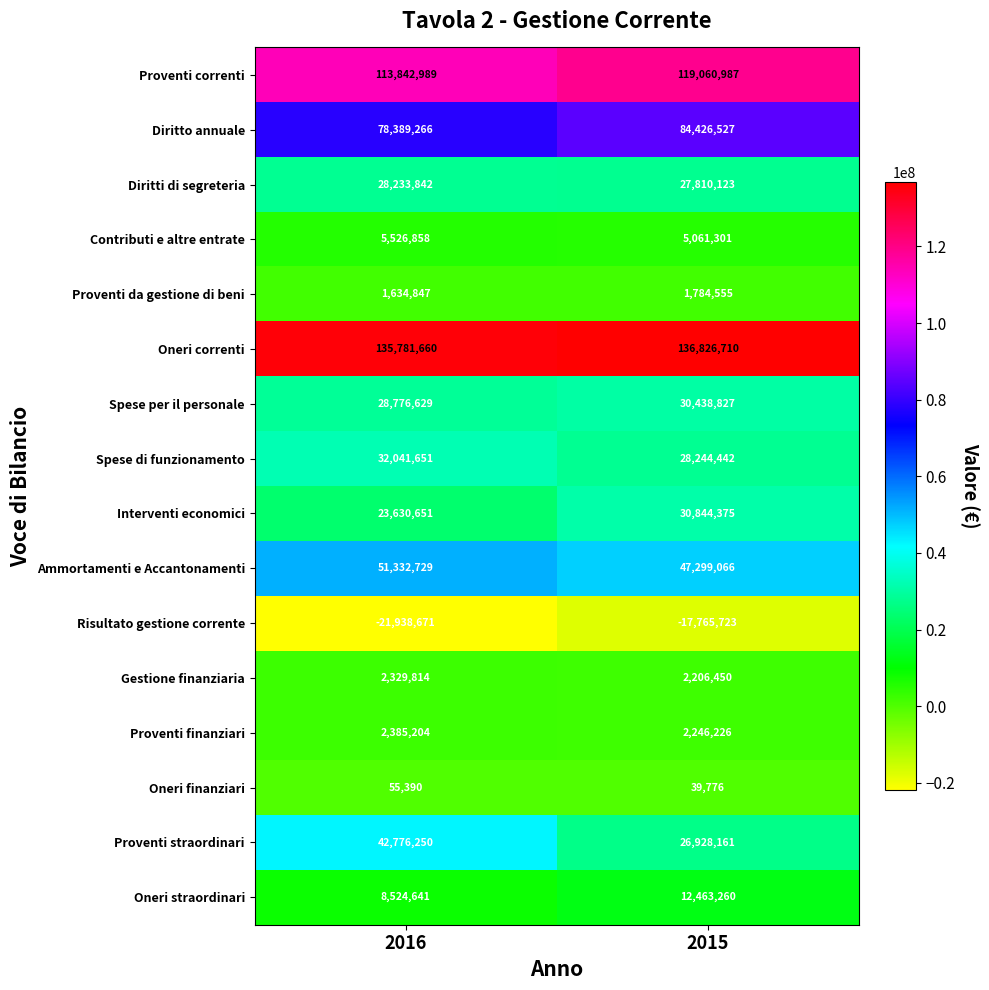

Rank the series by their maximum value, from lowest to highest.

Risultato gestione corrente, Oneri finanziari, Proventi da gestione di beni, Gestione finanziaria, Proventi finanziari, Contributi e altre entrate, Oneri straordinari, Diritti di segreteria, Spese per il personale, Interventi economici, Spese di funzionamento, Proventi straordinari, Ammortamenti e Accantonamenti, Diritto annuale, Proventi correnti, Oneri correnti